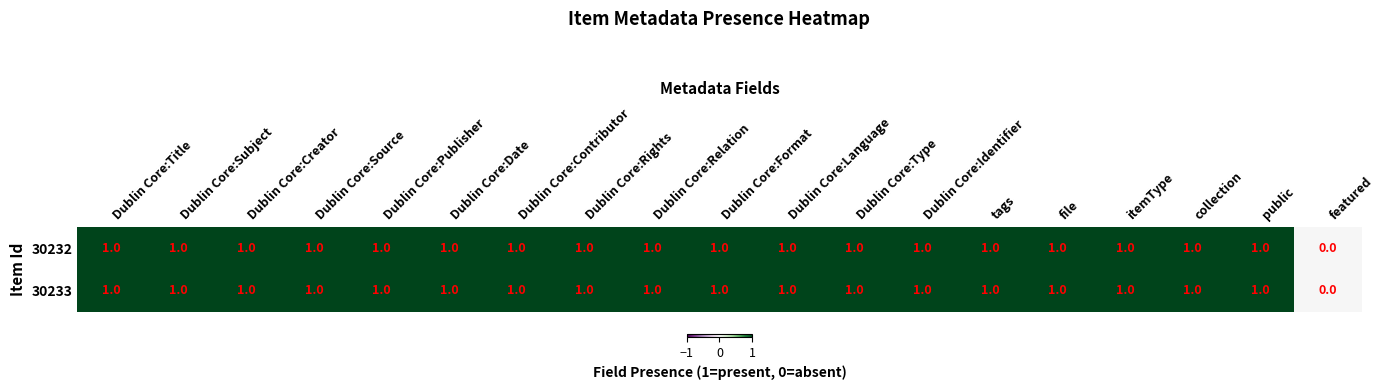

What is the sum of all 30232 values?

18